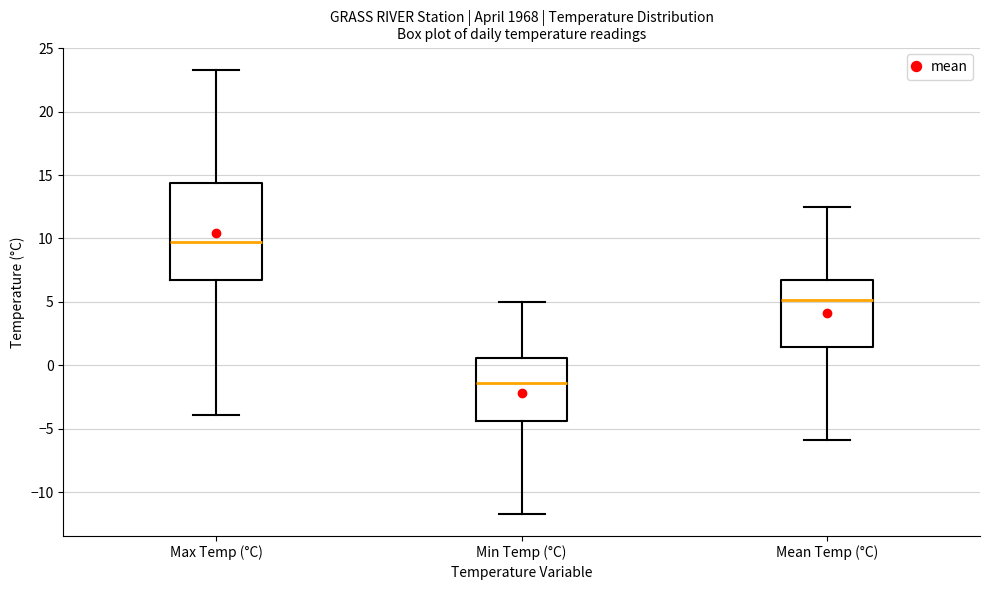

Which box has the lowest median line?

Min Temp (°C)